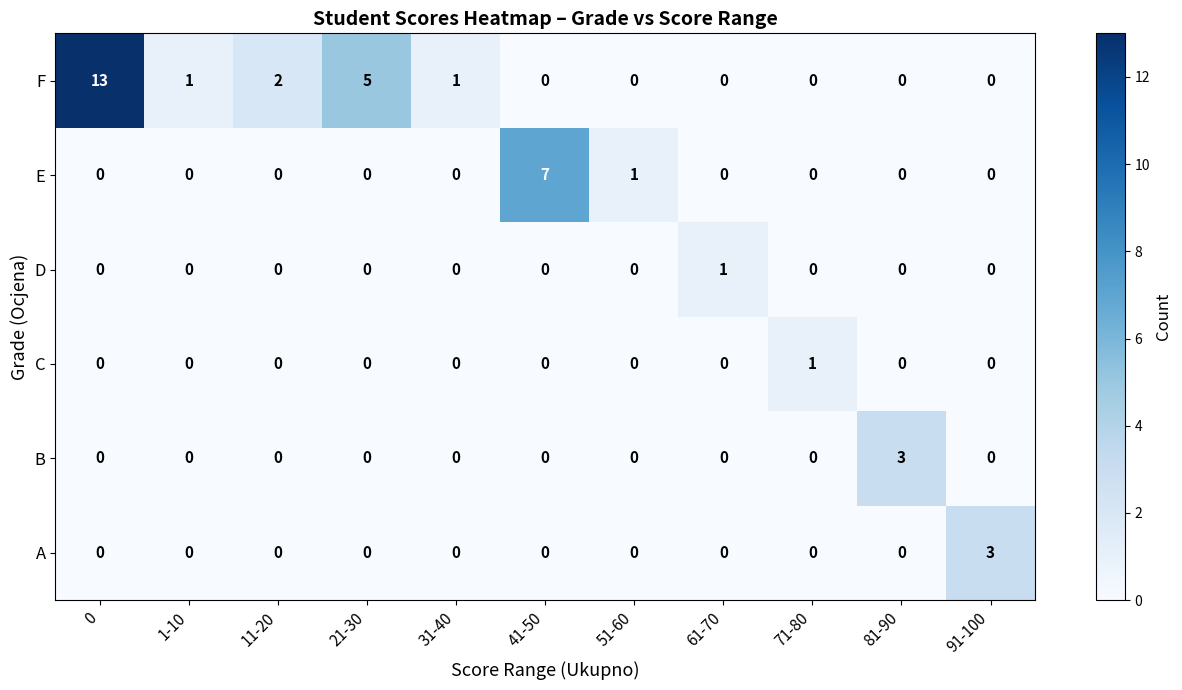

Which series has the largest total across all categories?

F